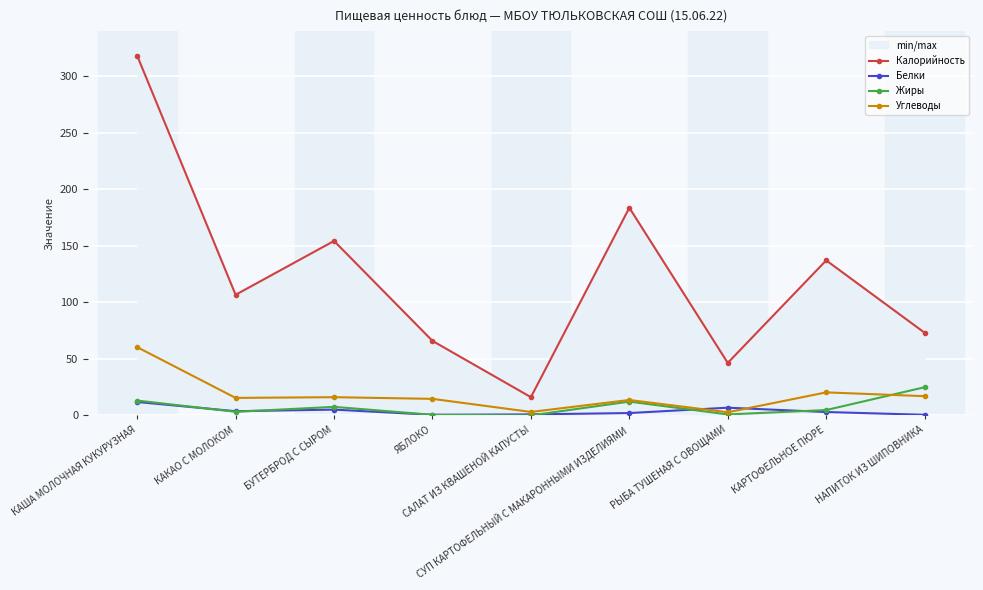

What is the smallest value displayed?

0.1